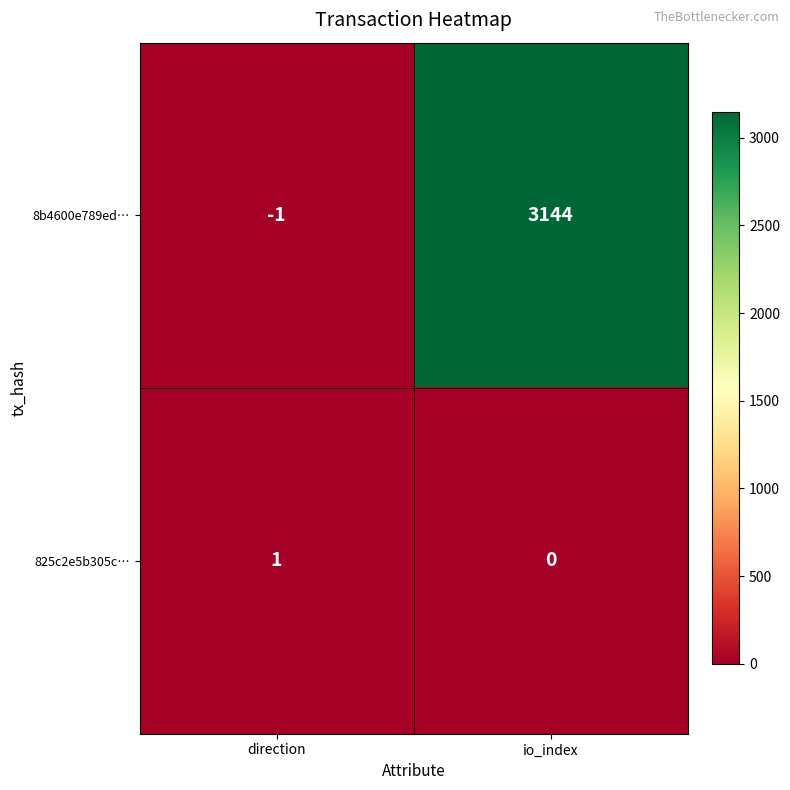

What is the difference between the maximum and minimum values in the 8b4600e789ed… series?

3145